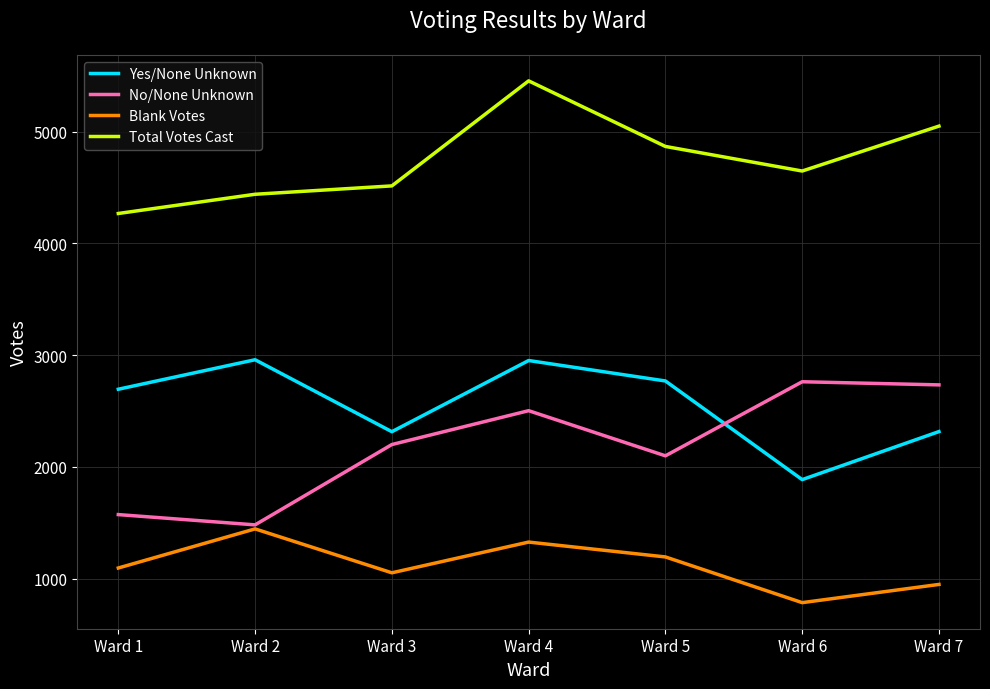

At Ward 4, list the series in order from largest to smallest.

Total Votes Cast, Yes/None Unknown, No/None Unknown, Blank Votes